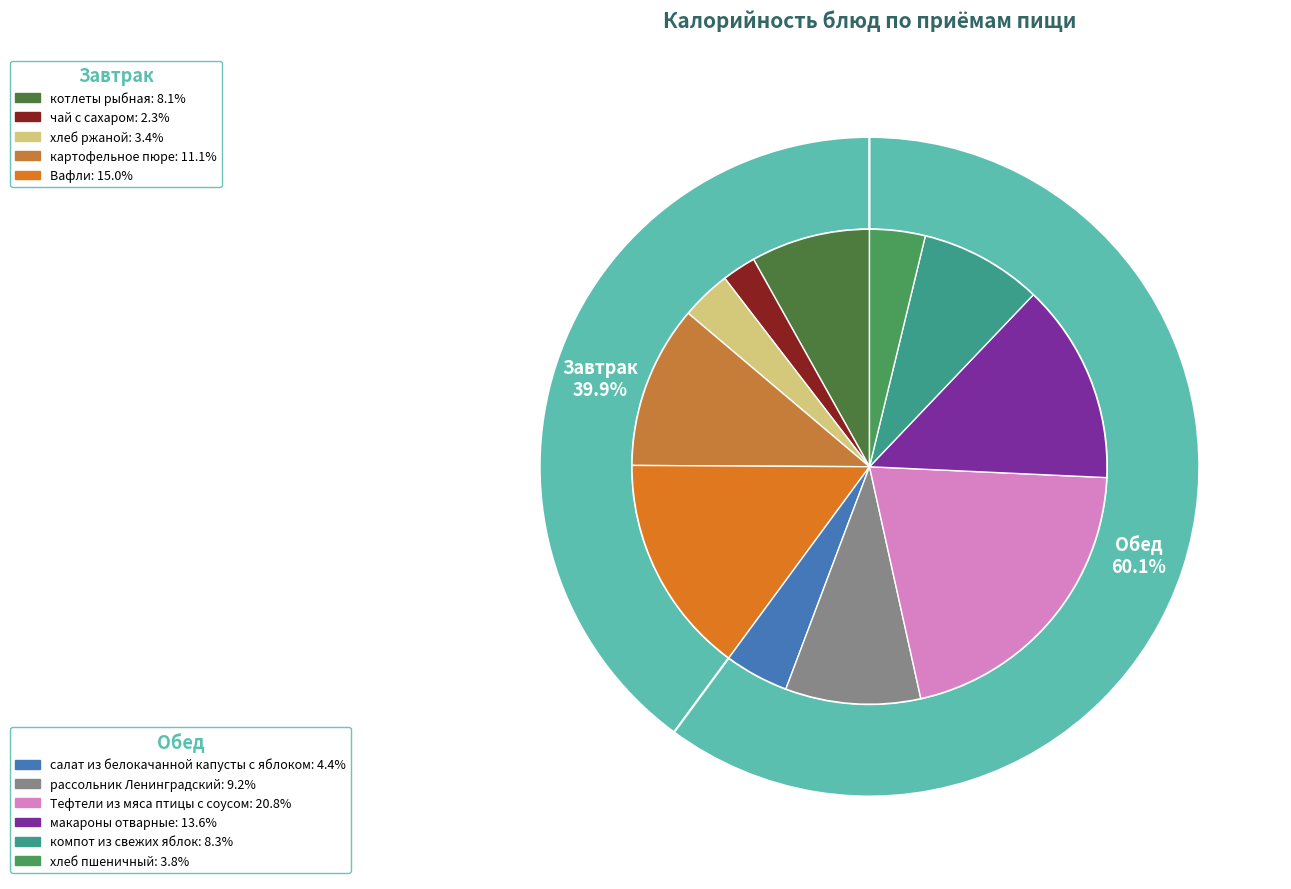

Does рассольник Ленинградский account for over 50% of the chart?

No